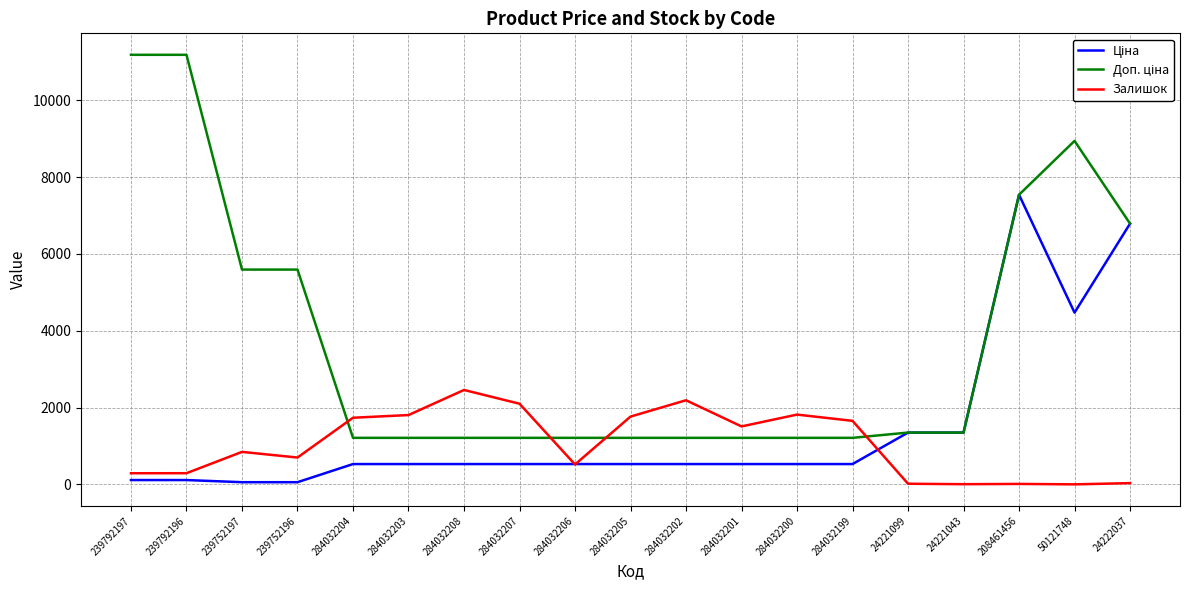

True or false: Залишок has a value of 1804.0 at 284032203.

True